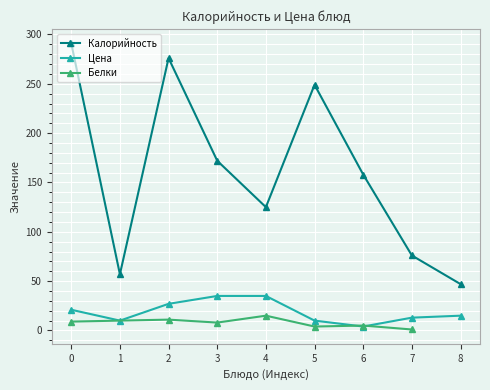

Is the value of Цена at 3 greater than the value of Калорийность at 4?

No